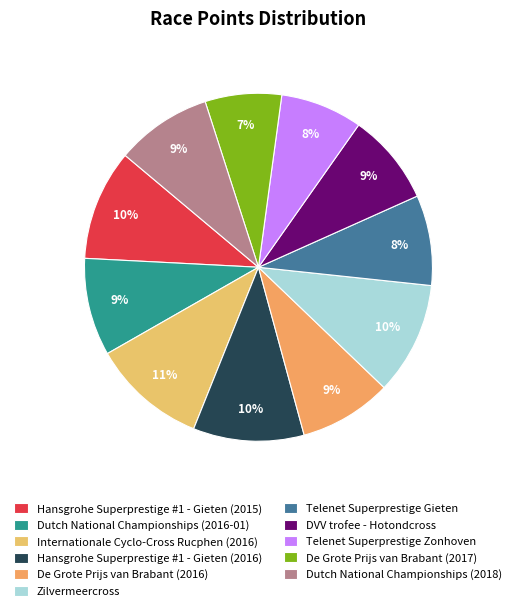

To the nearest percent, what percentage of the pie is DVV trofee - Hotondcross?

9%